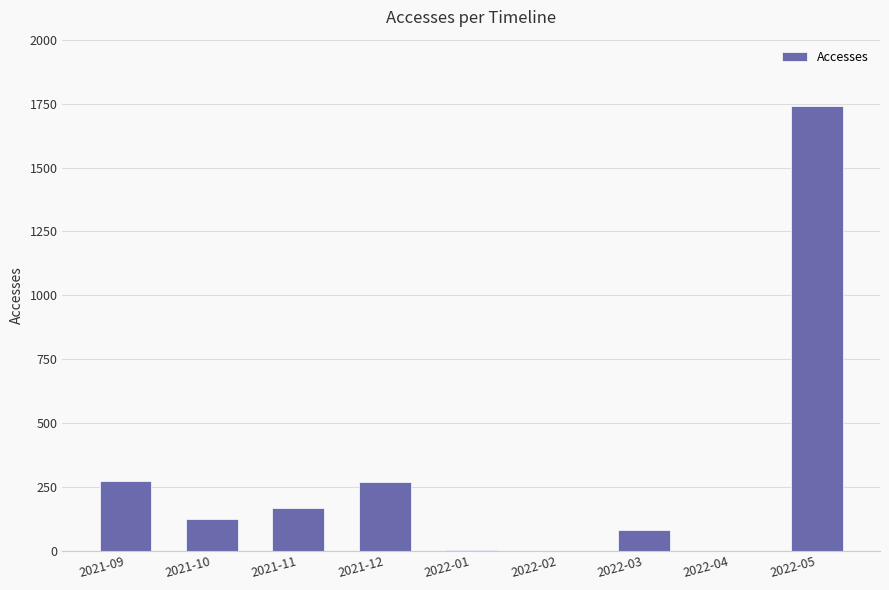

What is the greatest value displayed?

1740